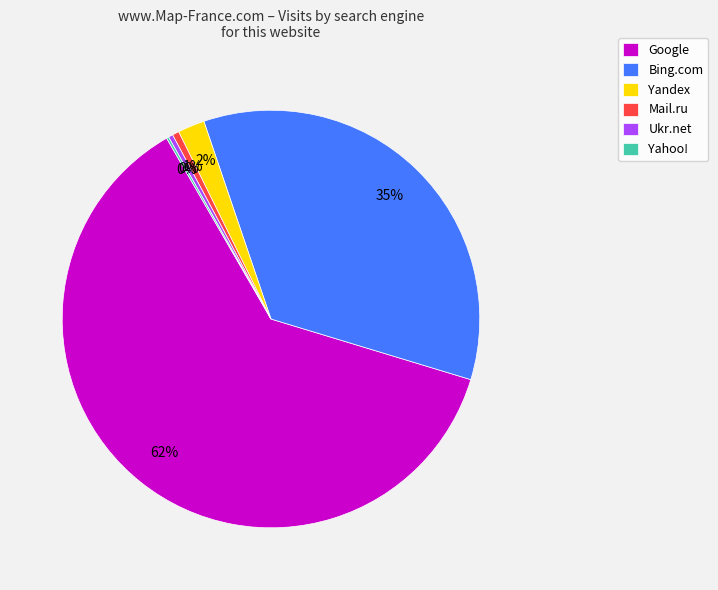

Is it true that Google is 62% of the pie?

True